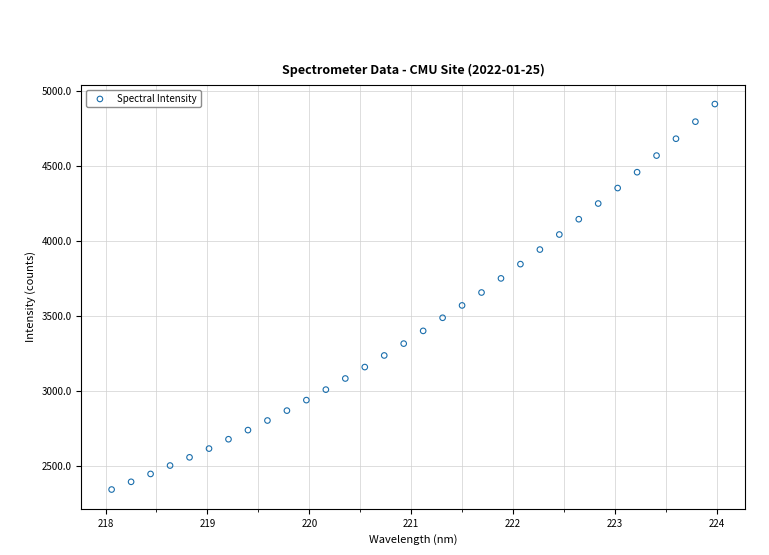

What Y value in the scatter plot is closest to 3629?

3657.8